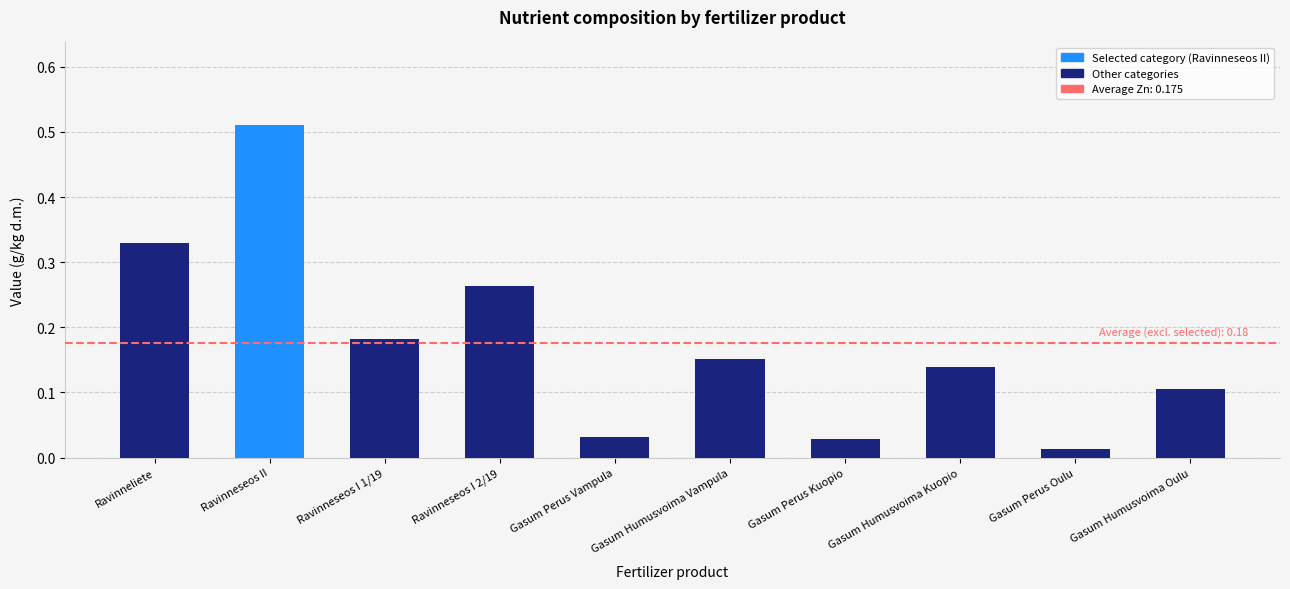

The chart shows a value of 0.6 at Ravinneliete. True or false?

False